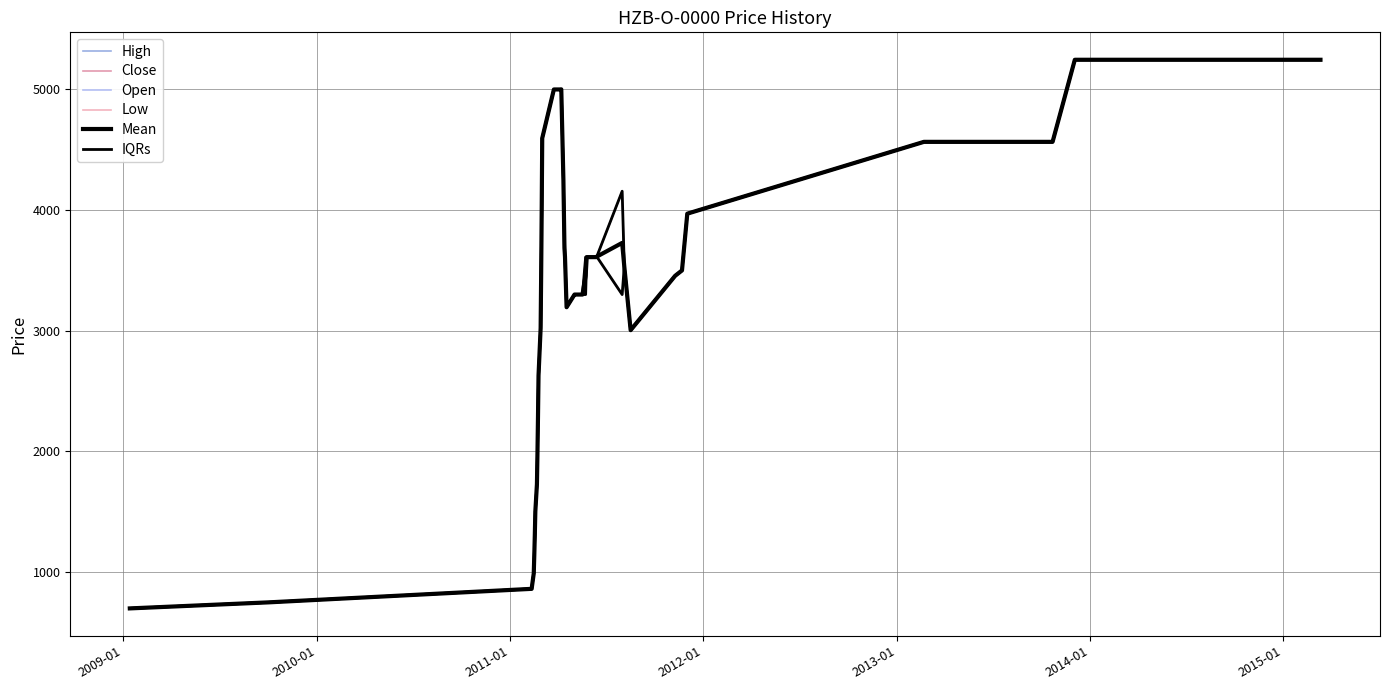

Is this an area chart (filled region under the line)?

No